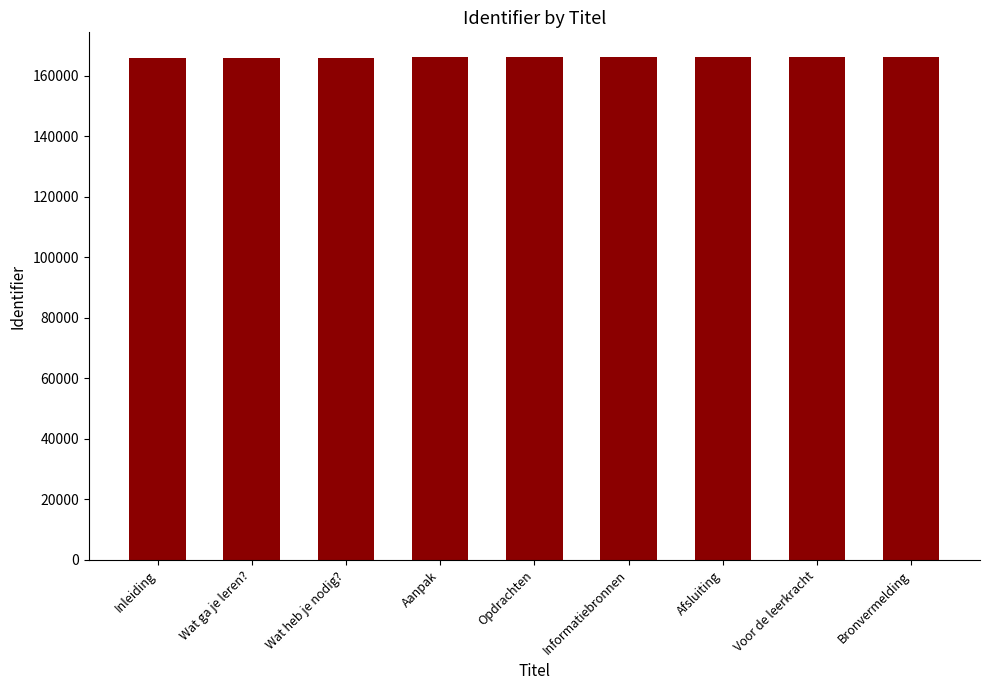

What is the value of the 4th bar from the left?

166015